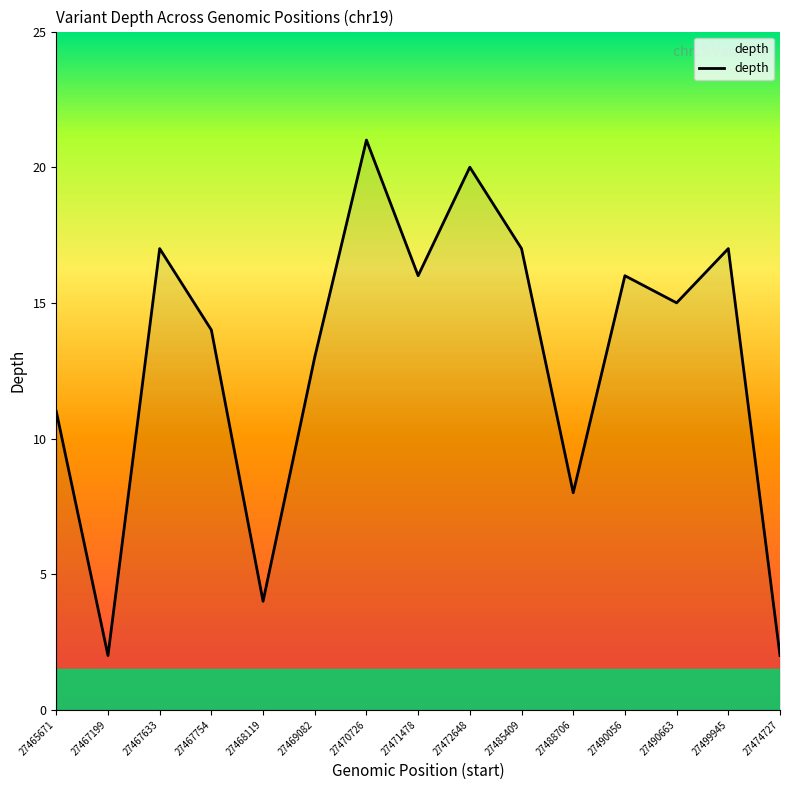

What position from the right is 27467633?

13